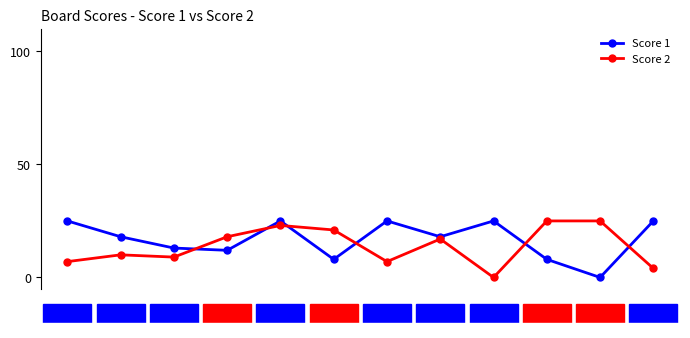

What is the highest value of the Score 2 series?

25